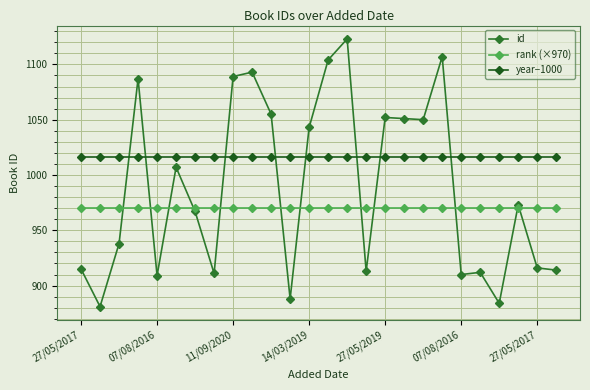

Which series has the largest range (max minus min)?

id